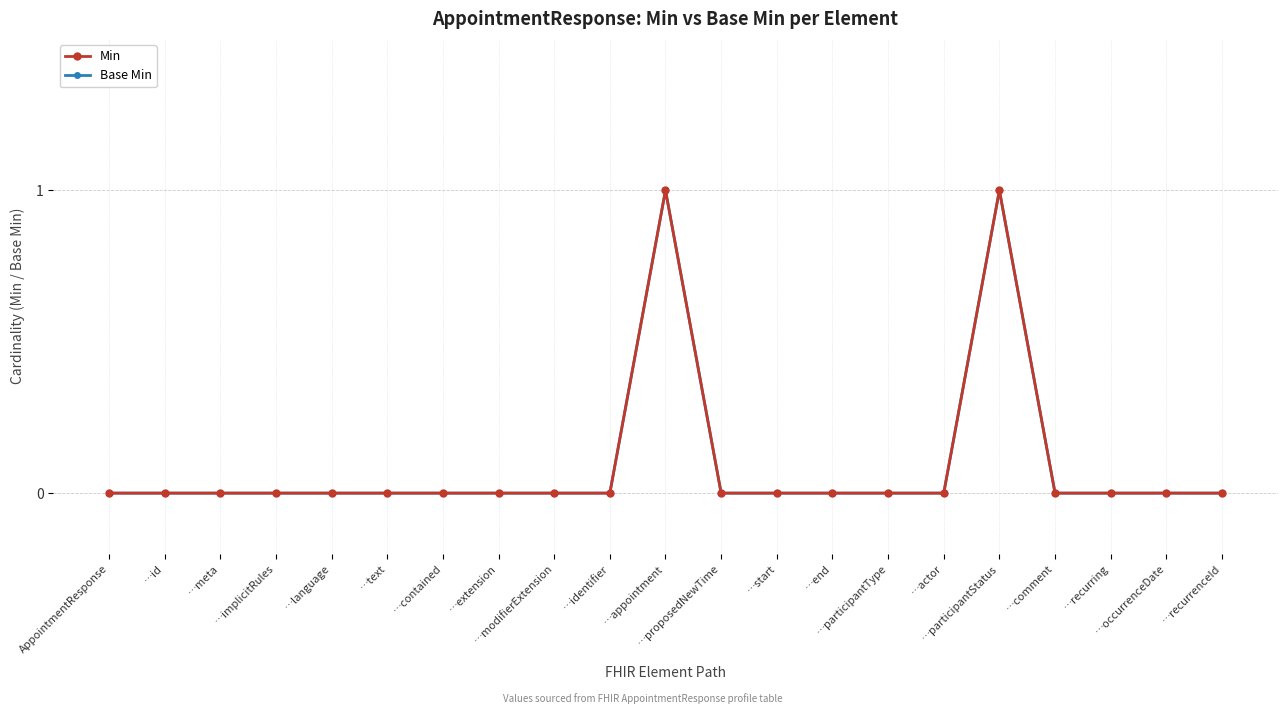

At …proposedNewTime, list the series in order from smallest to largest.

Min, Base Min